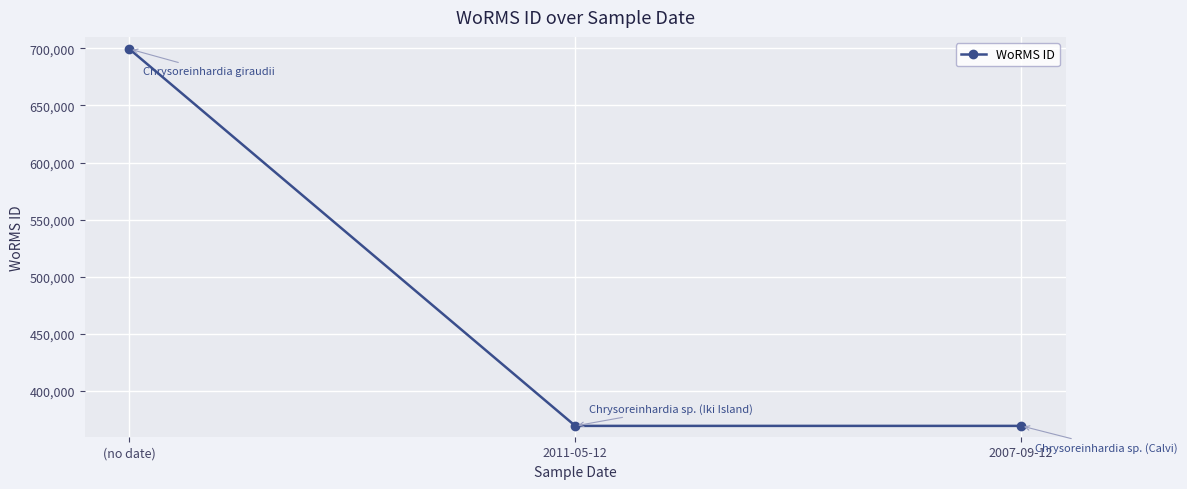

What is the minimum value shown in the chart?

369489